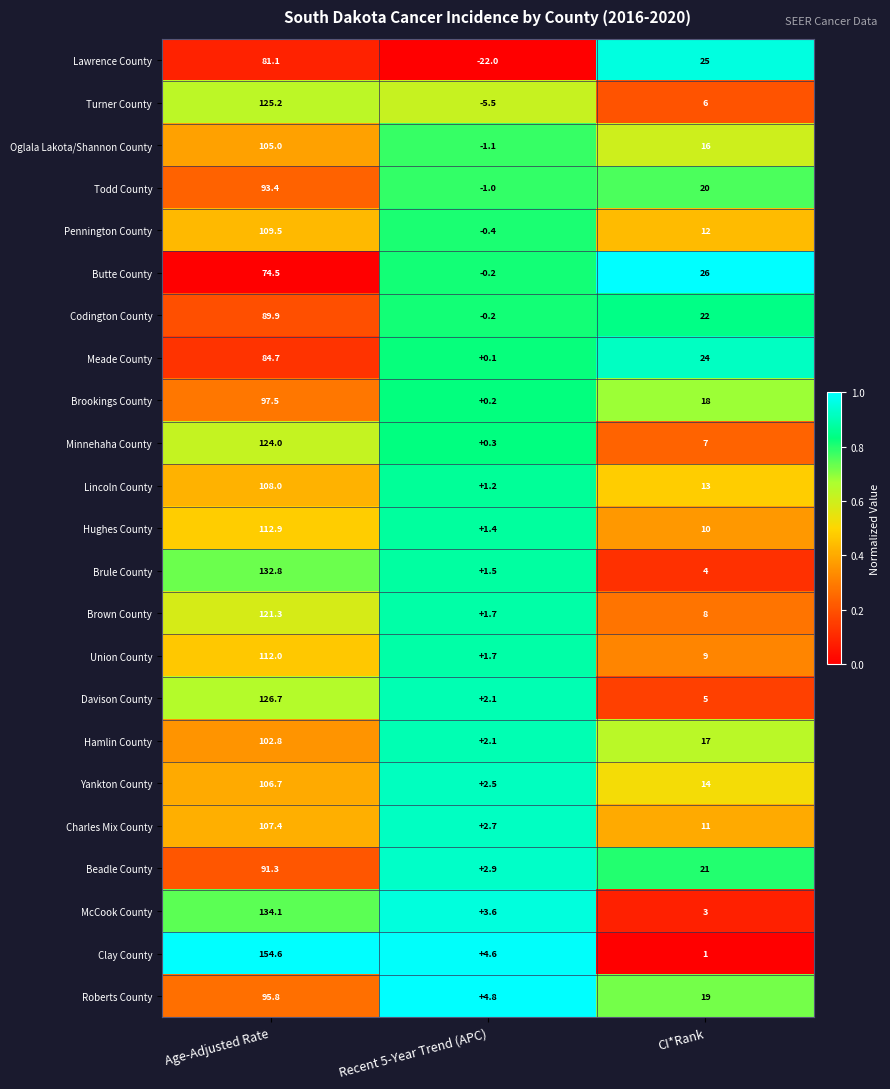

What is the difference between the Roberts County values at Age-Adjusted Rate and Recent 5-Year Trend (APC)?

91.0